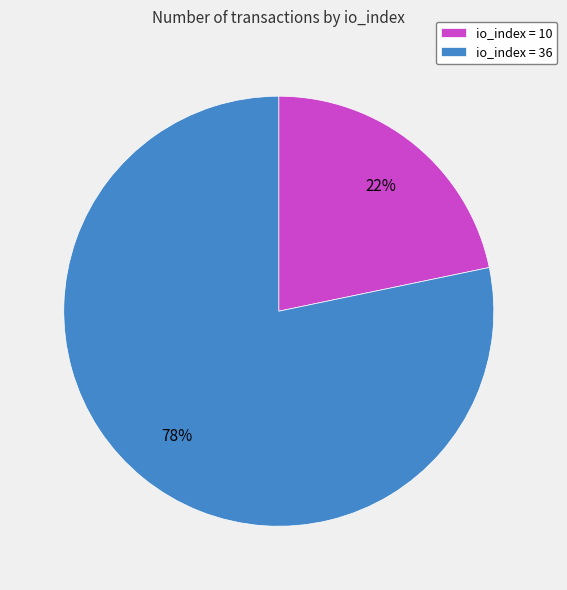

To the nearest percent, what percentage of the pie is io_index = 36?

78%